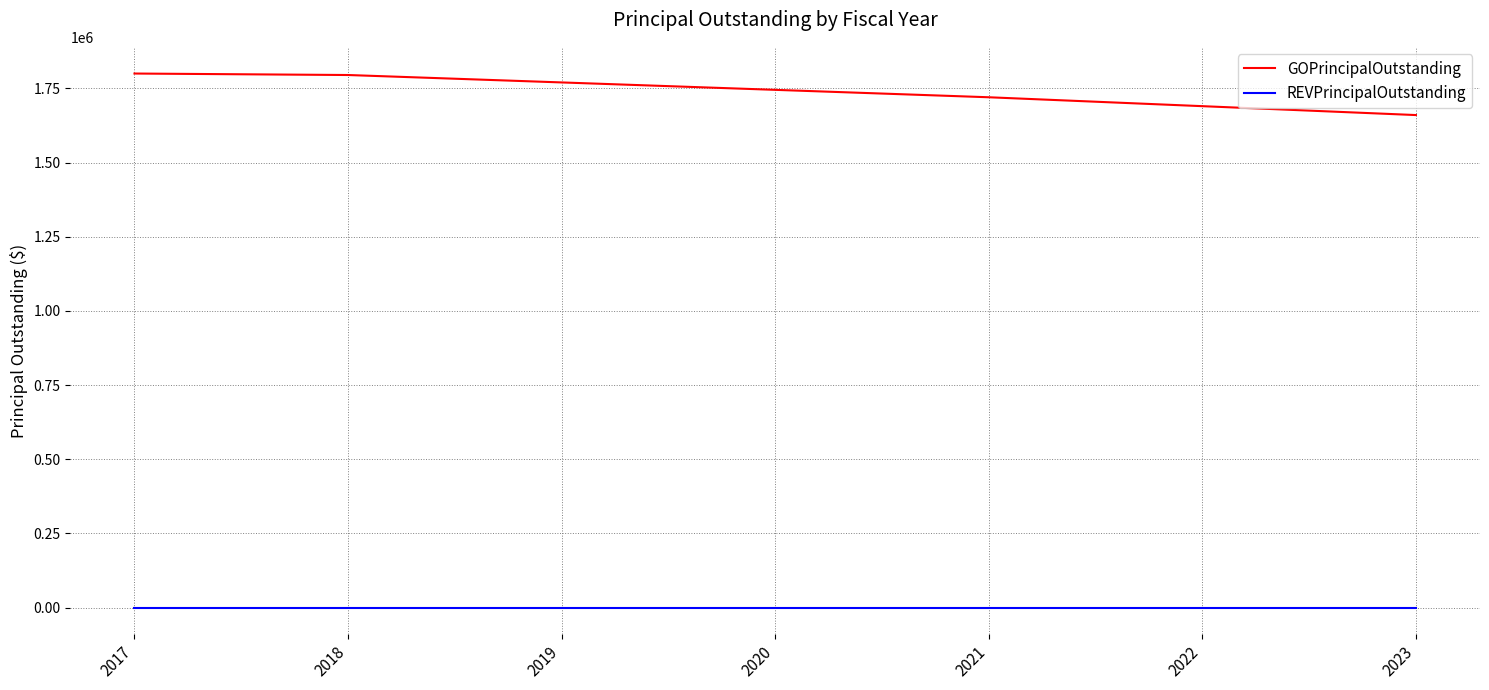

Rank the series at 2020 from lowest to highest value.

REVPrincipalOutstanding, GOPrincipalOutstanding